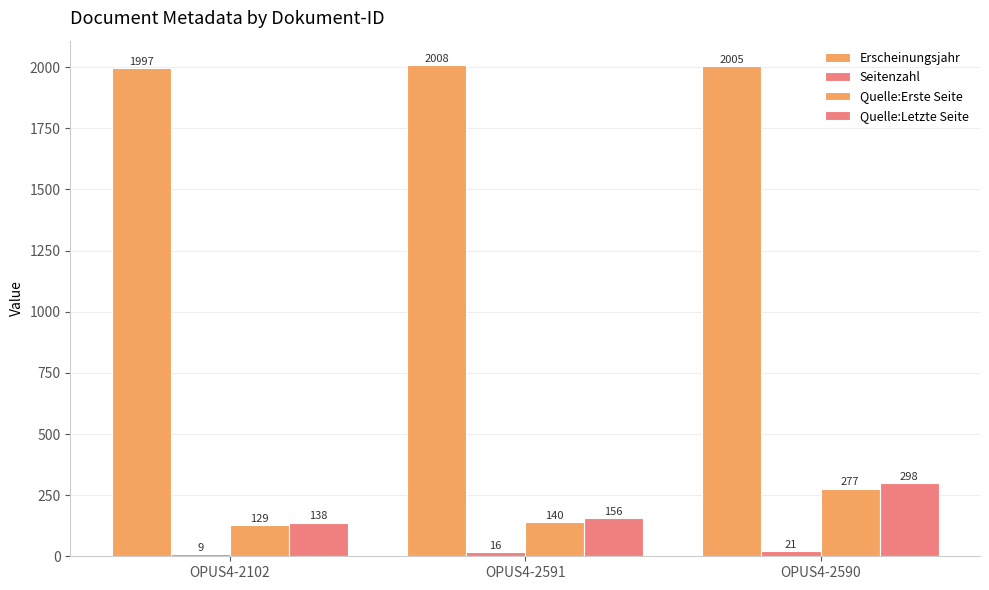

At which label does Erscheinungsjahr reach its minimum?

OPUS4-2102